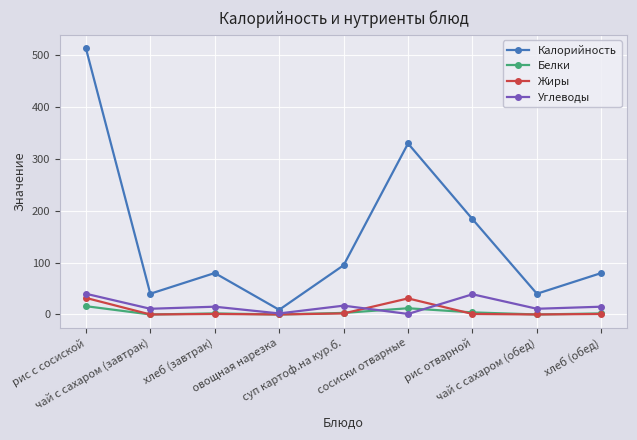

At рис с сосиской, list the series in order from largest to smallest.

Калорийность, Углеводы, Жиры, Белки